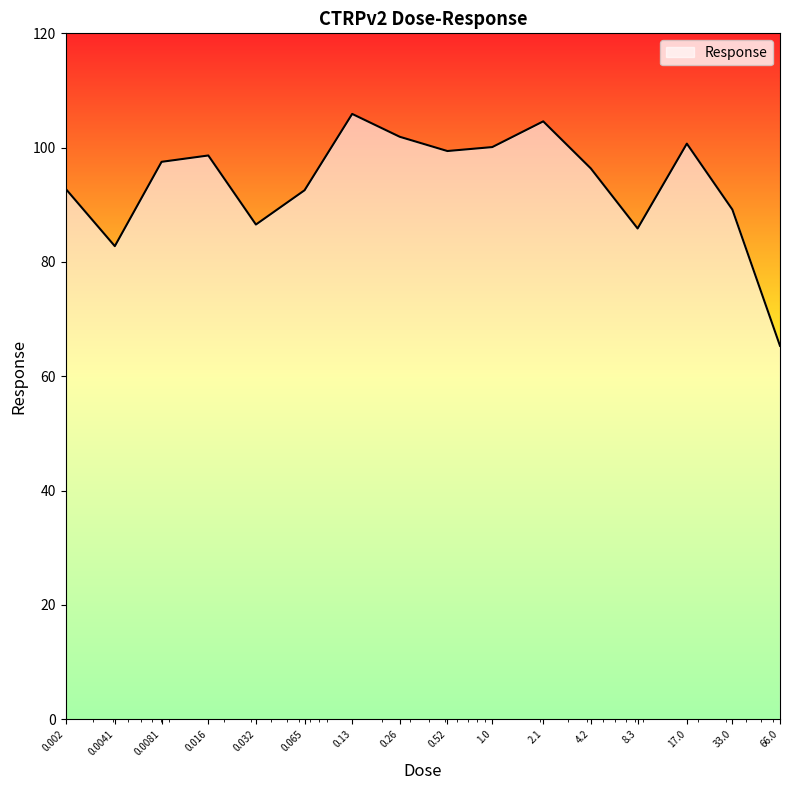

What is the difference between the maximum and minimum values?

40.6